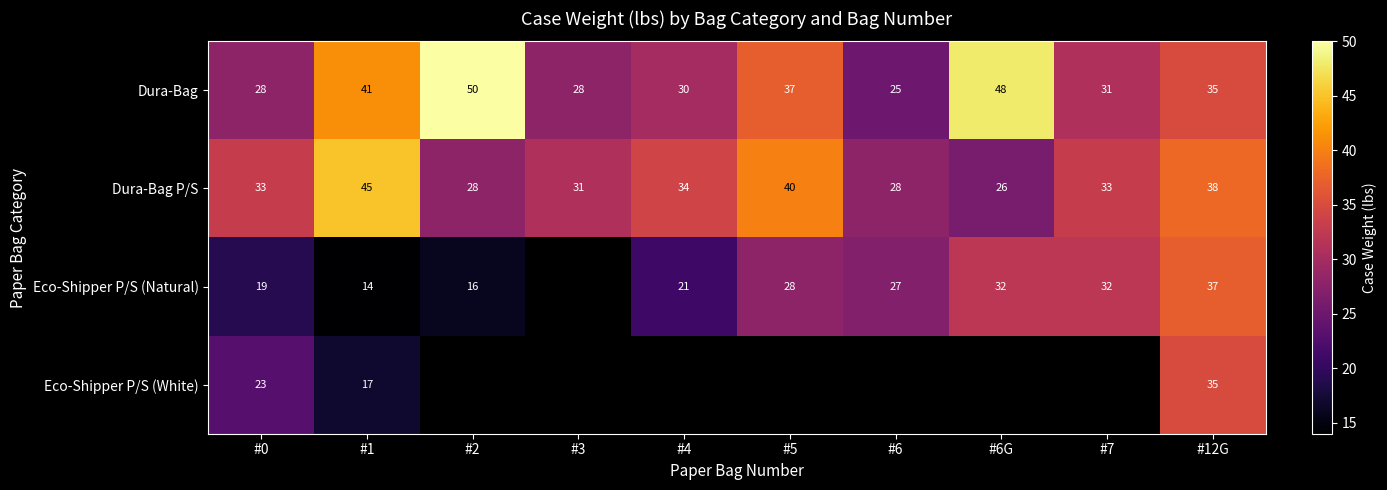

Is it true that Dura-Bag equals 23 at #12G?

False